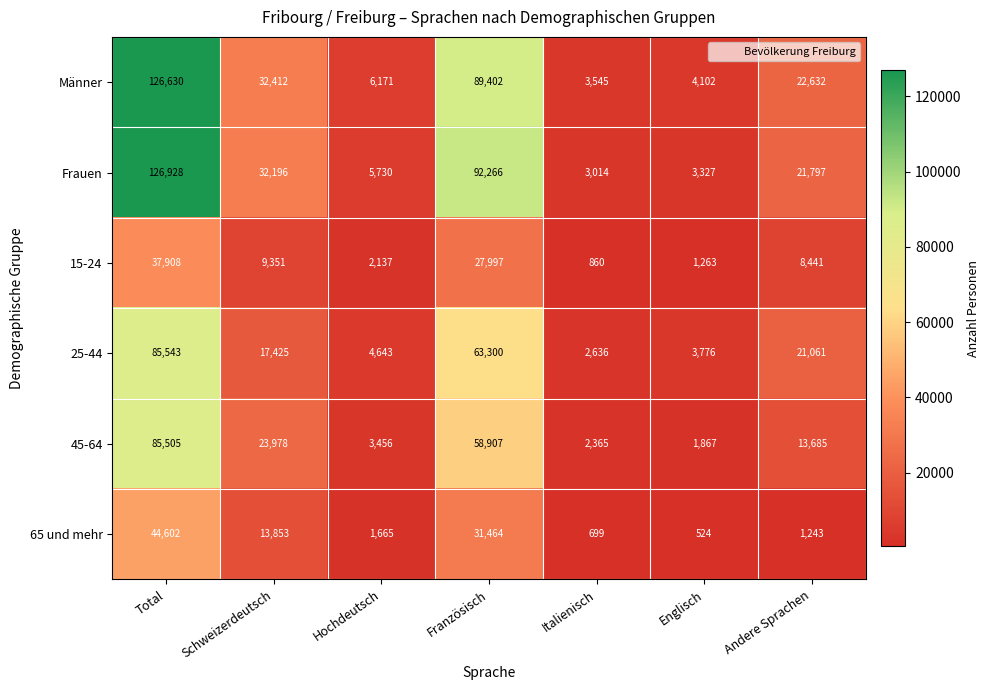

What is the maximum value shown in the chart?

126928